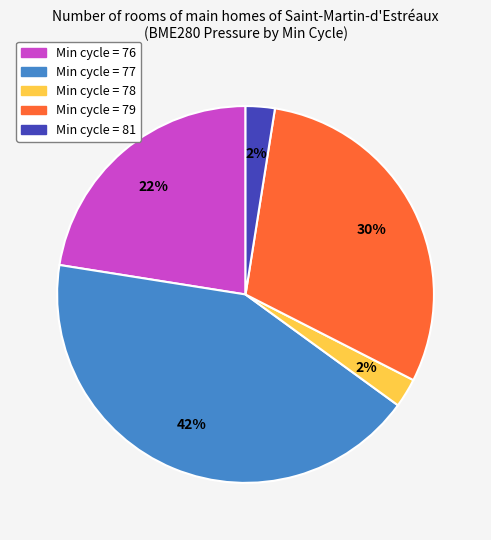

Is there any slice that represents more than half of the pie?

No